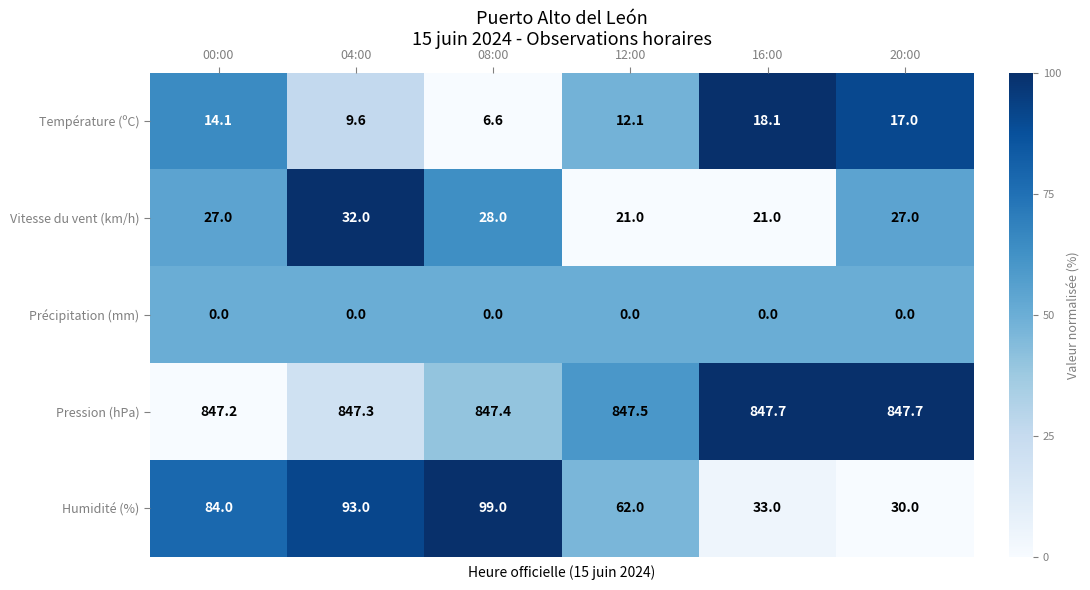

Which series has the largest range (max minus min)?

Humidité (%)